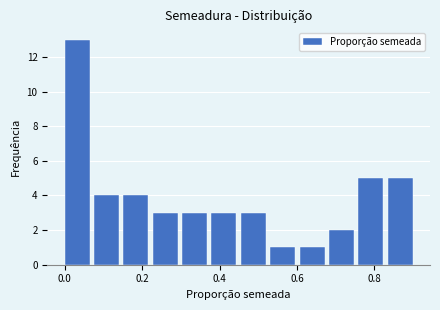

Around what value on the x-axis is the tallest bar? Give the approximate position of its centre, as read against the axis.

0.04